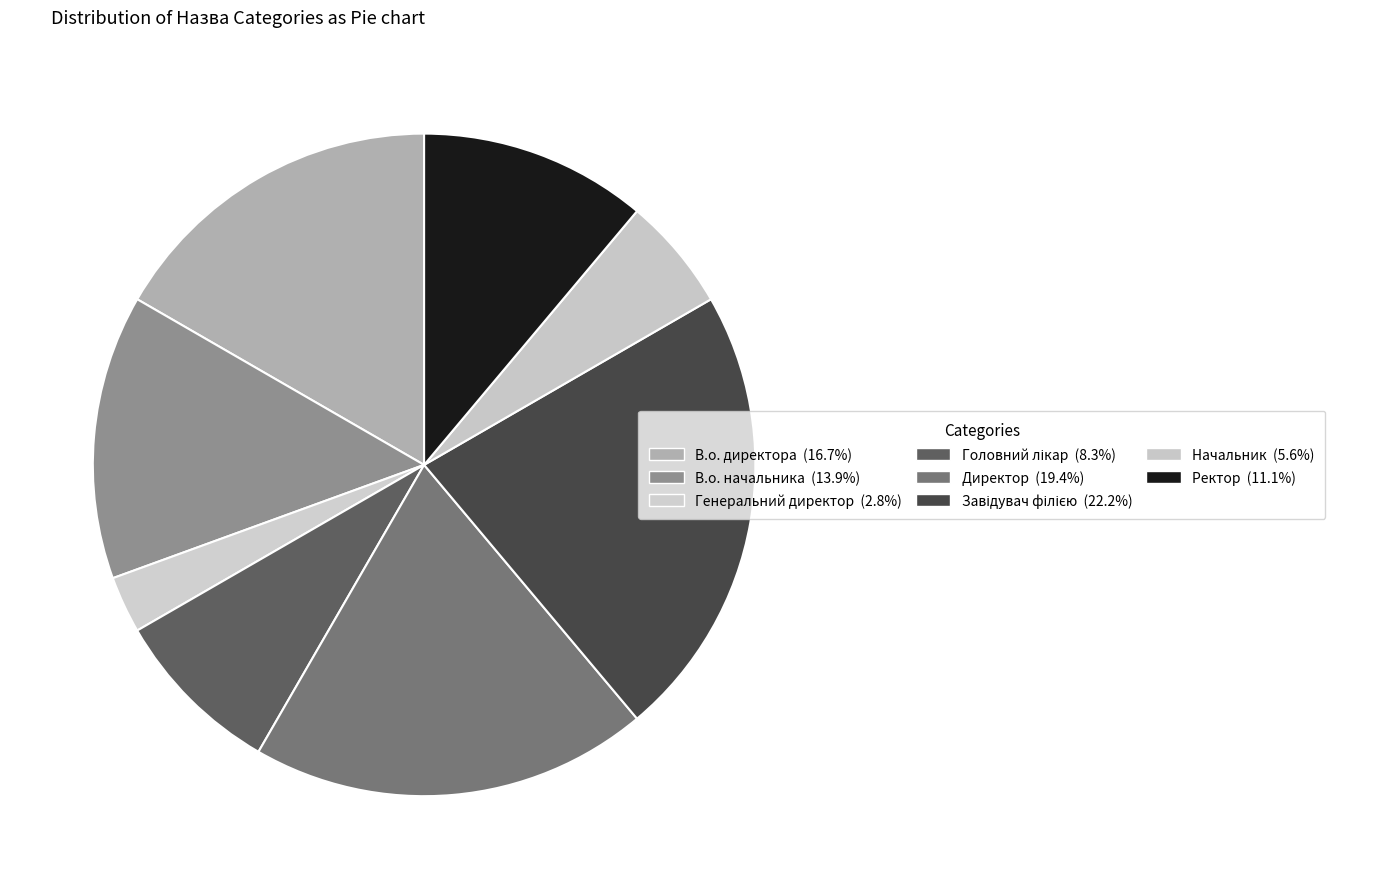

How many slices are in this pie chart?

8